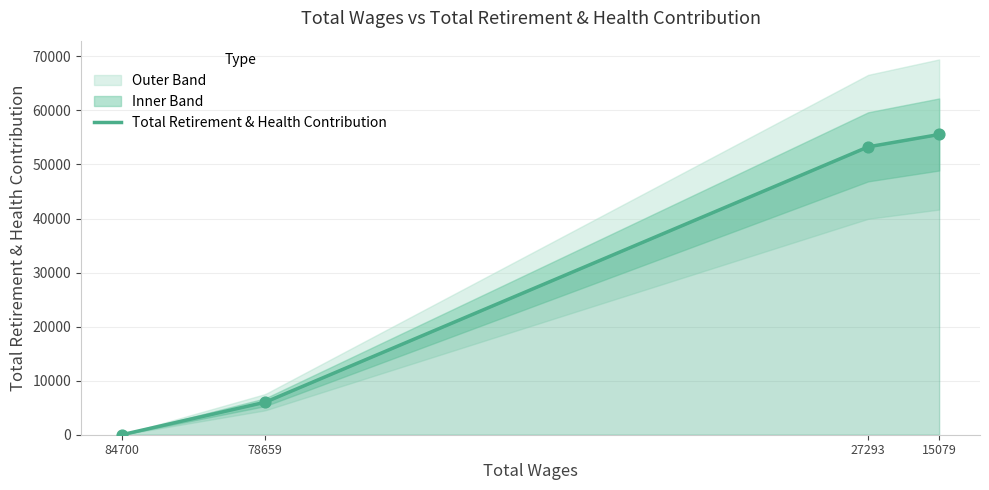

Which has a higher value, 78659 or 27293?

27293